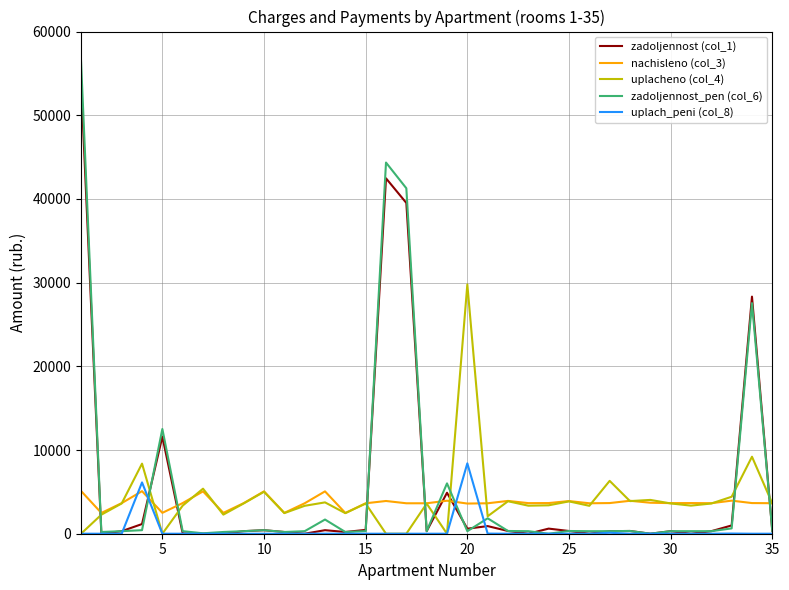

After their last crossing, which series has the higher values: uplach_peni (col_8) or nachisleno (col_3)?

nachisleno (col_3)